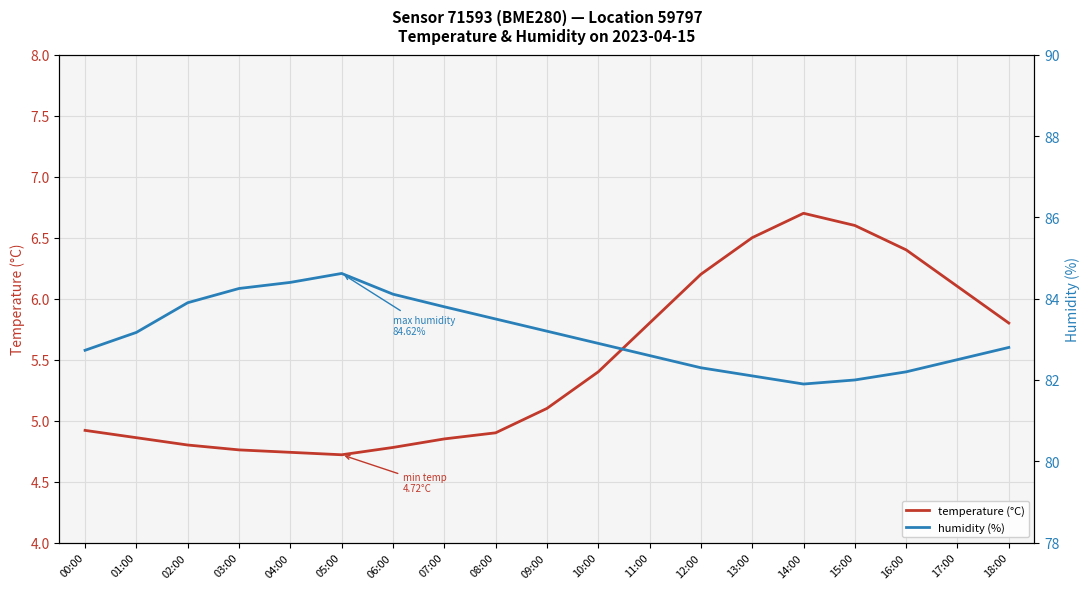

What position from the right is 07:00?

12